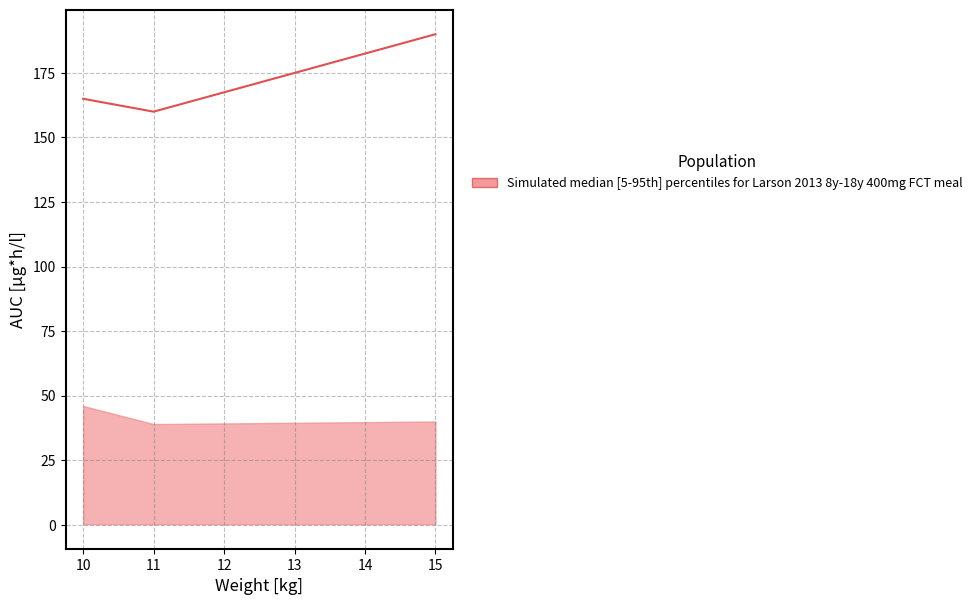

What is the average value?

172